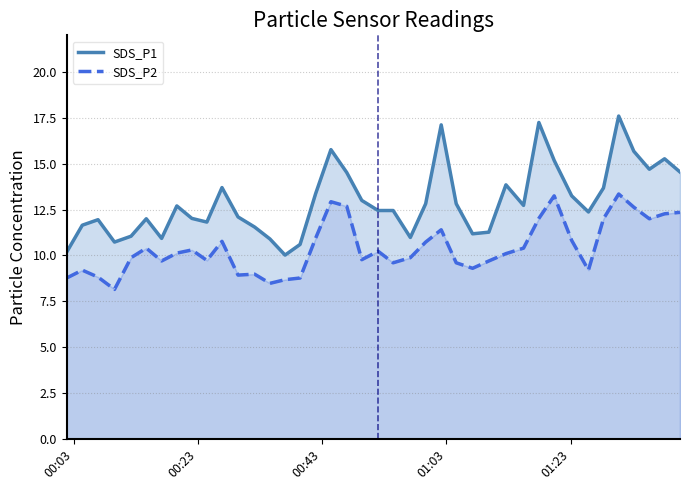

True or false: SDS_P1 has more than 1 interior local peaks.

True